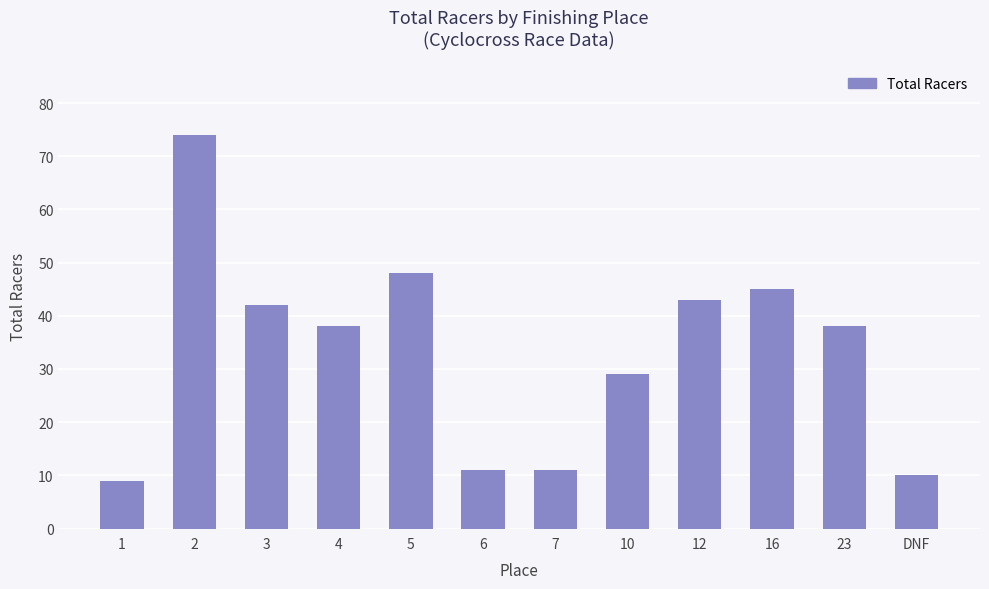

Reading left to right, list all the values displayed in this chart.

1=9	2=74	3=42	4=38	5=48	6=11	7=11	10=29	12=43	16=45	23=38	DNF=10